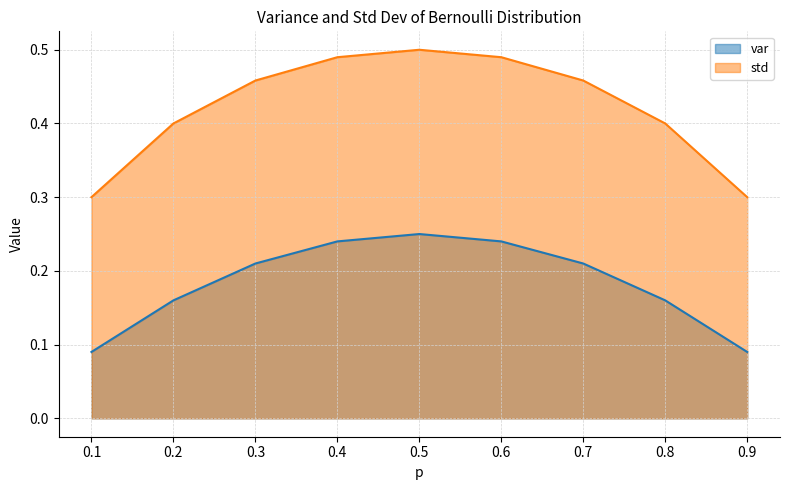

What is the sum of all var values?

1.6